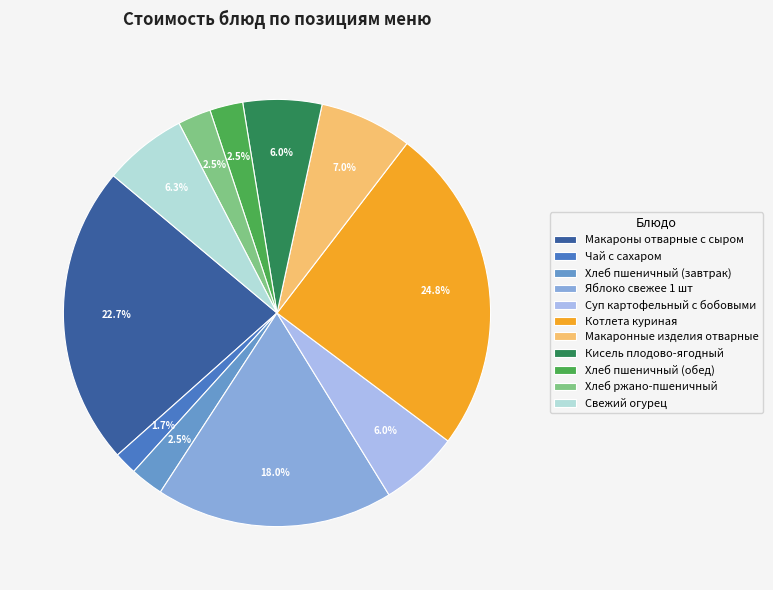

Is Свежий огурец the majority of the pie?

No